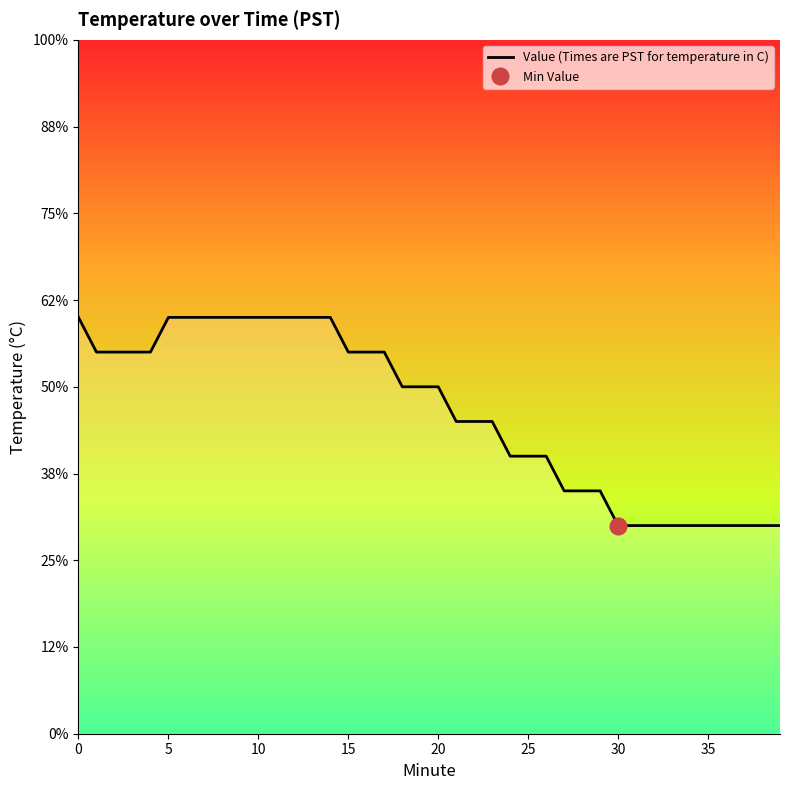

The value at 28 is 34.2. True or false?

False